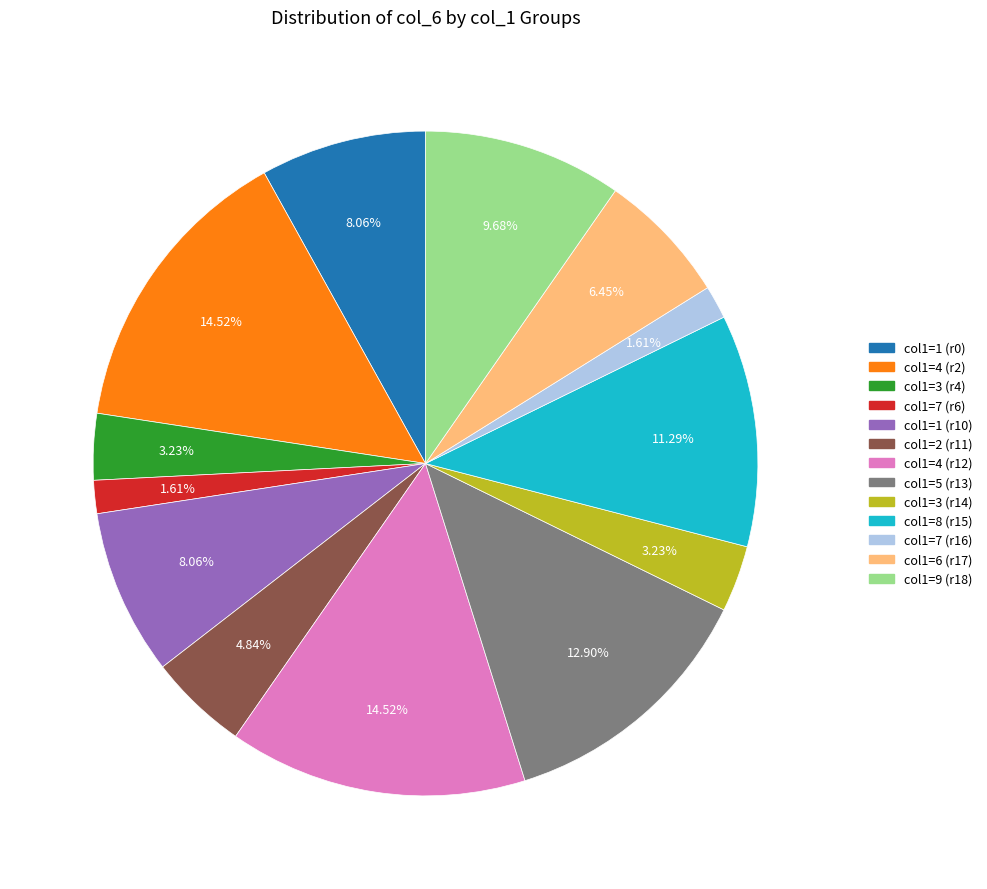

Does any single category account for the majority?

No